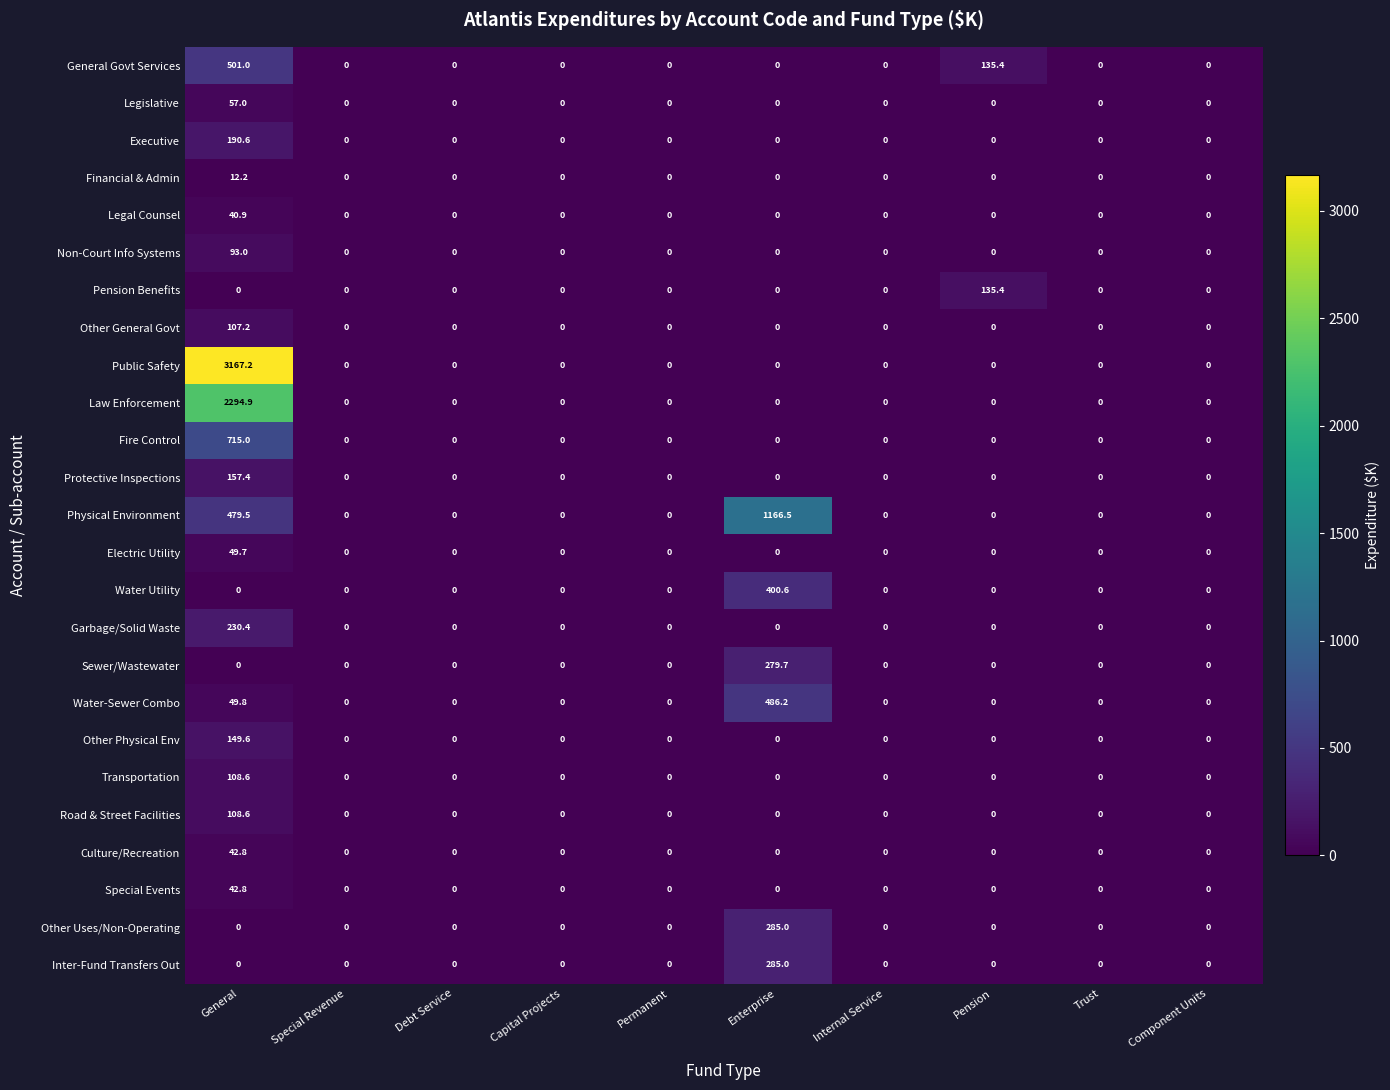

Which series changed the most between Capital Projects and Enterprise?

Physical Environment